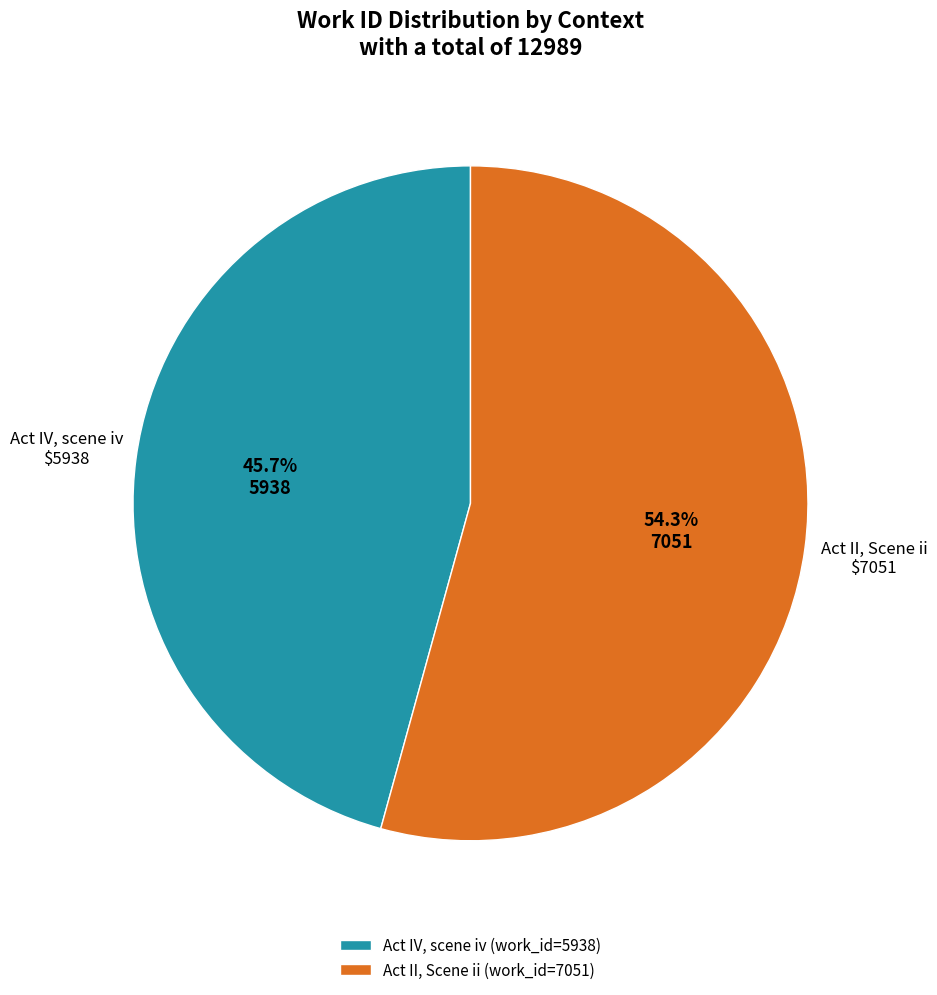

Combined, what portion of the pie is Act IV, scene iv and Act II, Scene ii?

100.0%